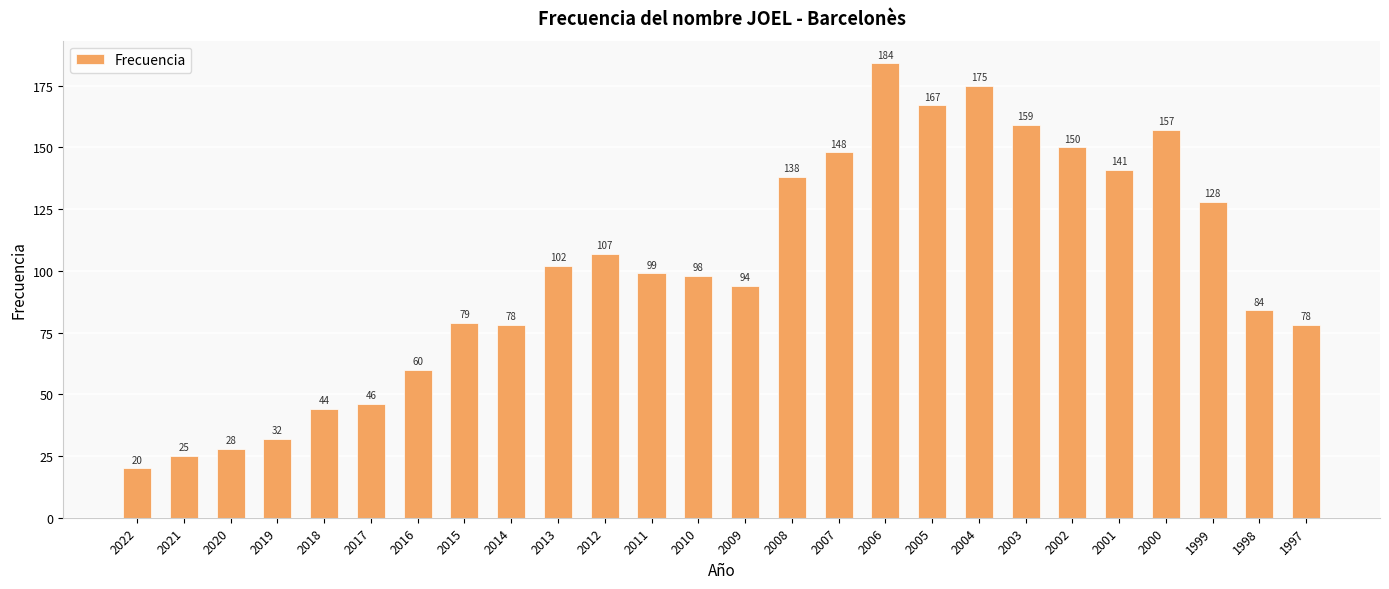

Approximately how many times larger is the value at 2003 compared to 2012?

1.5